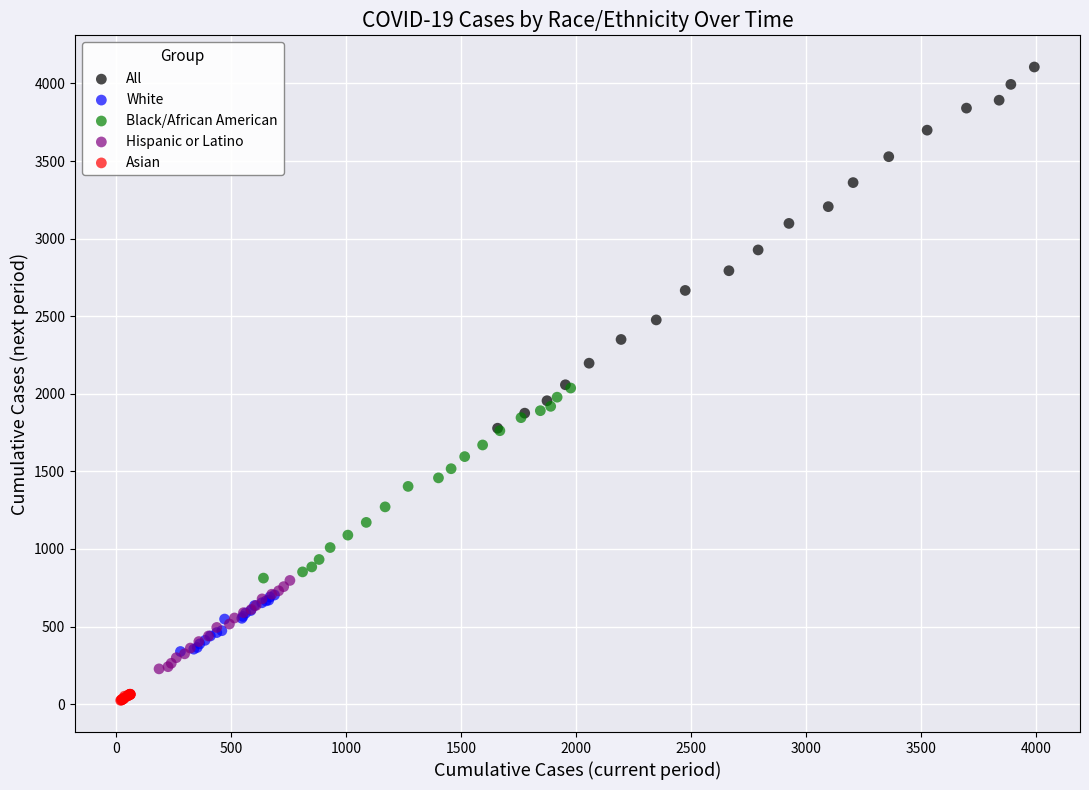

Which series contains the lowest Y value?

Asian